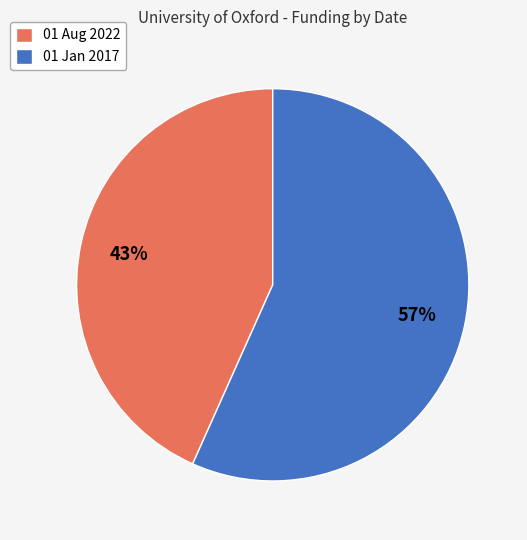

What percentage is the 01 Jan 2017 slice, to the nearest percent?

57%